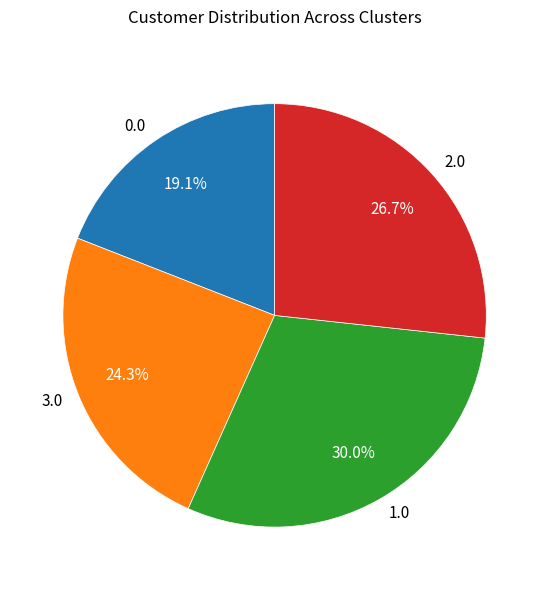

Is the sum of 3.0 and 1.0 greater than half?

Yes